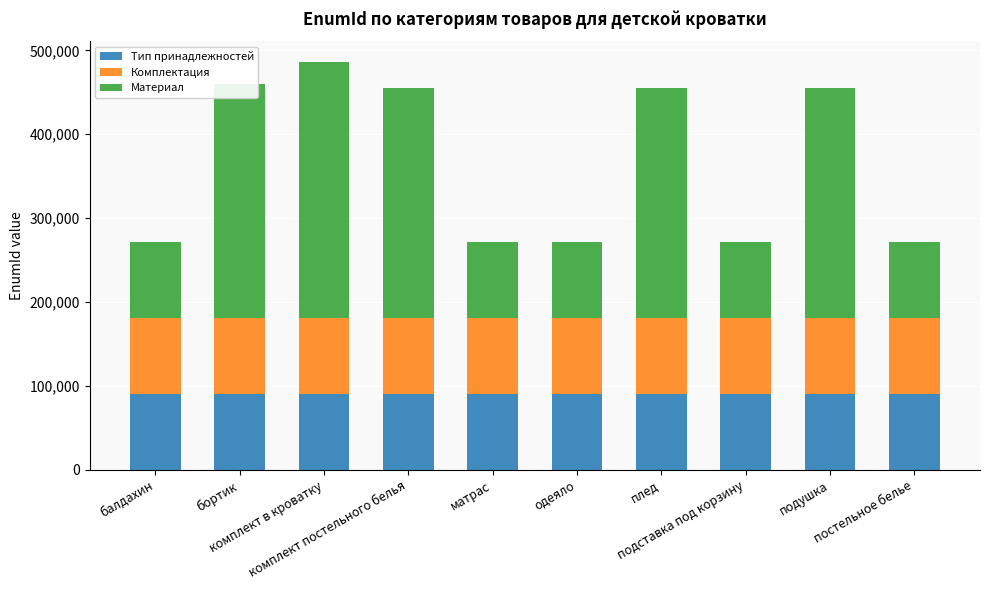

Count the Тип принадлежностей values in the range 90534 to 90539.

6